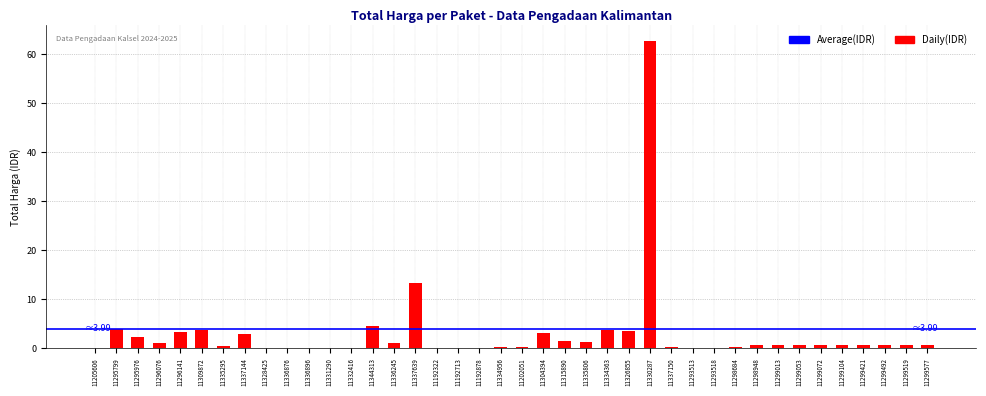

Where is the data nearest to the value 31?

11337639